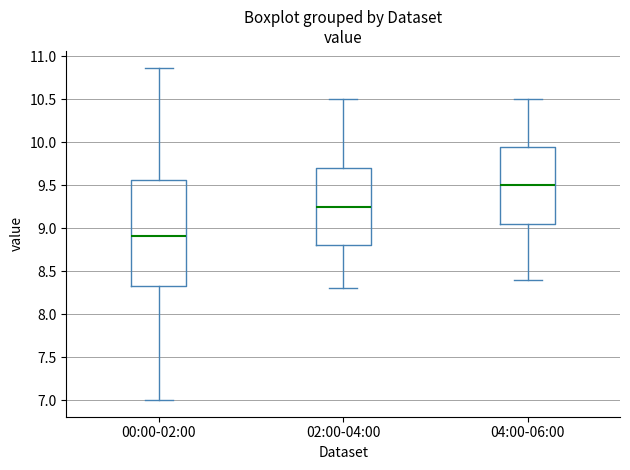

Reading left to right, transcribe this box plot: for each box, give where its median line is, the range the box spans, and where its two whiskers end, as read against the y-axis. The values are not printed on the chart, so give them approximately, as read against the axis.

00:00-02:00: median 8.90, box 8.30 to 9.55, whiskers 7.00 to 10.85
02:00-04:00: median 9.25, box 8.80 to 9.70, whiskers 8.30 to 10.50
04:00-06:00: median 9.50, box 9.05 to 9.95, whiskers 8.40 to 10.50